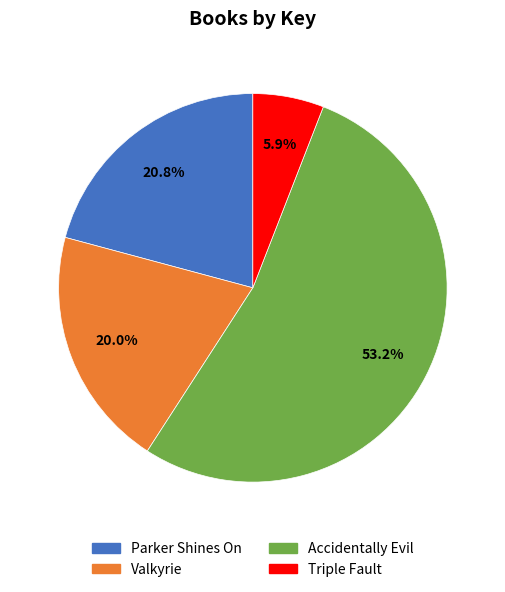

How many slices are in this pie chart?

4